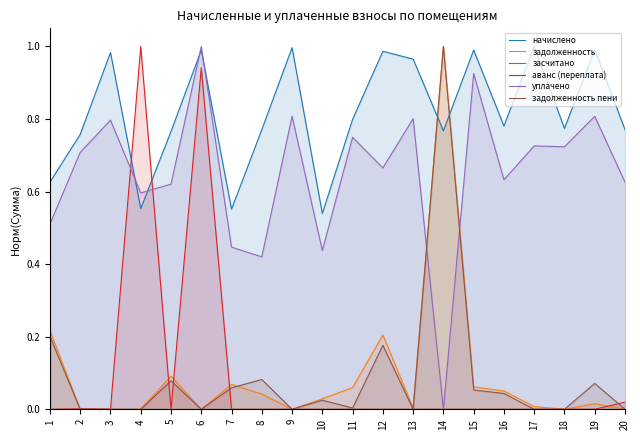

After their last crossing, which series has the higher values: начислено or аванс (переплата)?

начислено